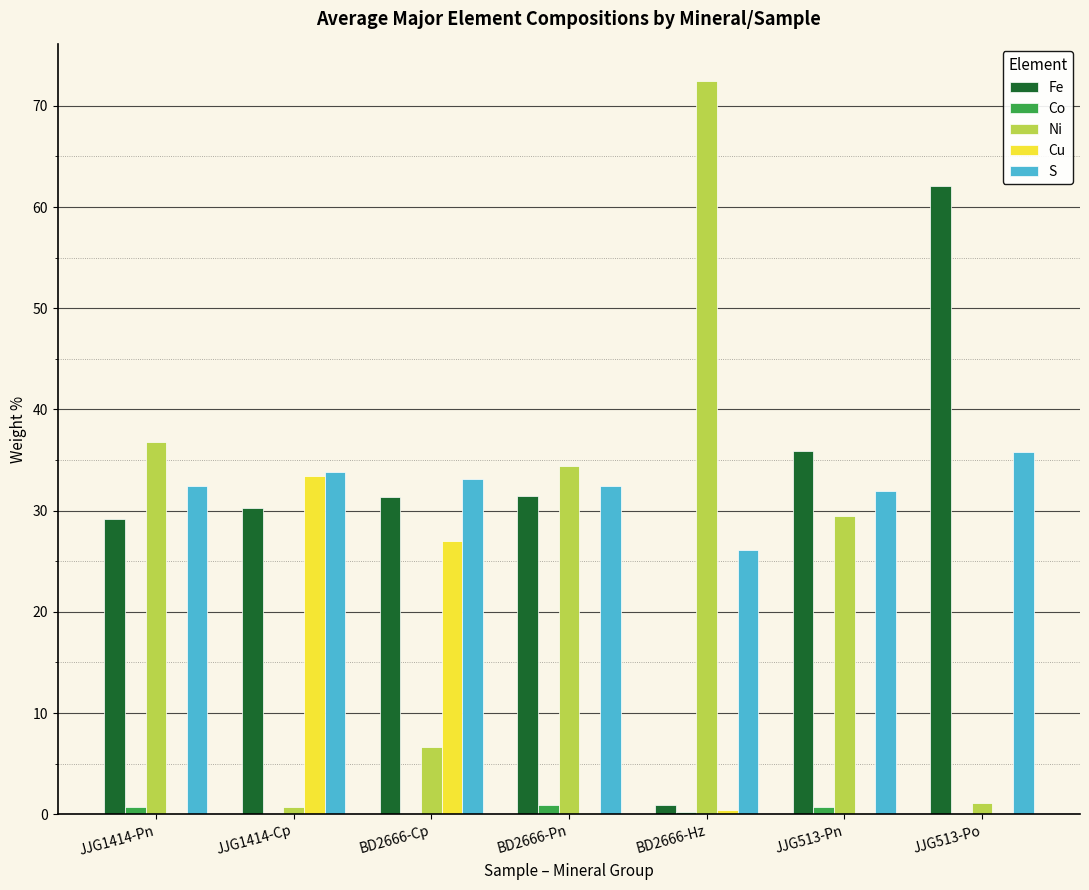

What is the sum of all S values?

225.7